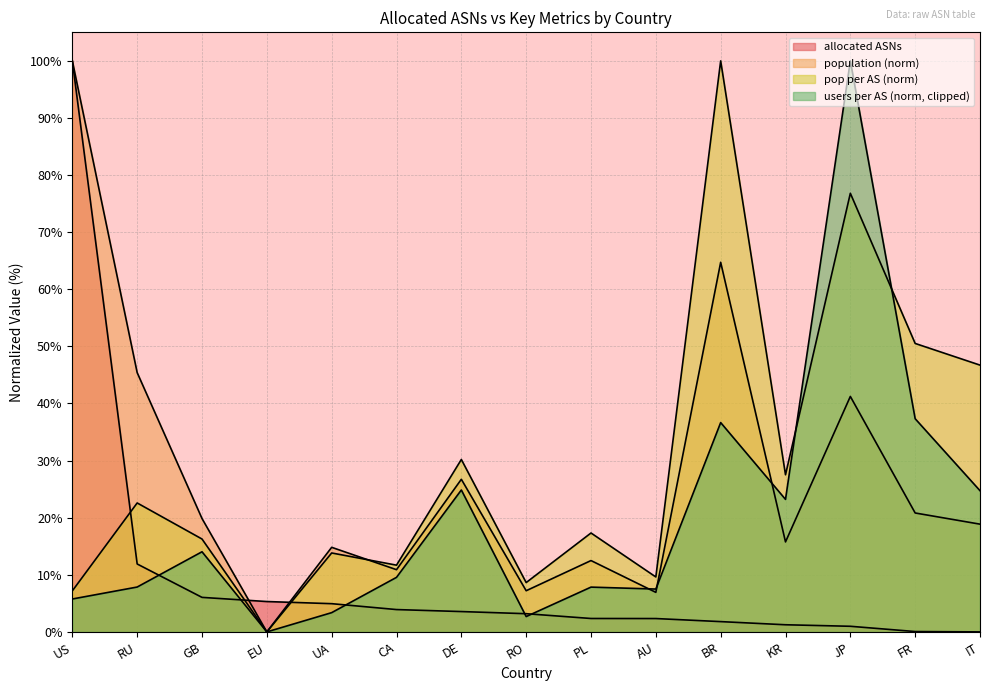

How many data points in allocated ASNs are above 3?

8